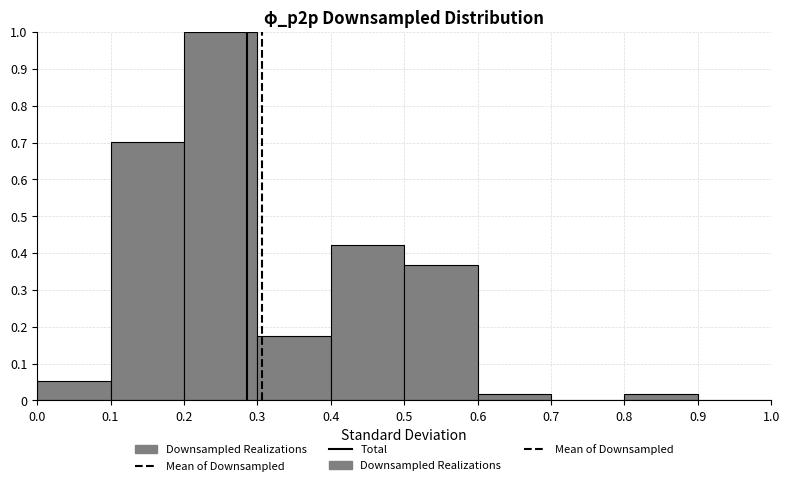

Reading left to right, transcribe this chart: for each bar, give the range it covers on the x-axis and its height. The values are not printed on the chart, so give them approximately, as read against the axis.

0.0 to 0.1: 0.05
0.1 to 0.2: 0.70
0.2 to 0.3: 1.00
0.3 to 0.4: 0.18
0.4 to 0.5: 0.42
0.5 to 0.6: 0.37
0.6 to 0.7: 0.02
0.7 to 0.8: 0
0.8 to 0.9: 0.02
0.9 to 1.0: 0